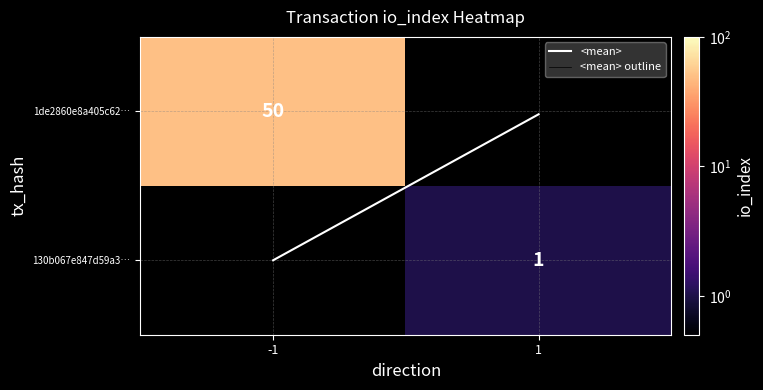

True or false: 1de2860e8a405c62… has a value of 50.0 at -1.

True